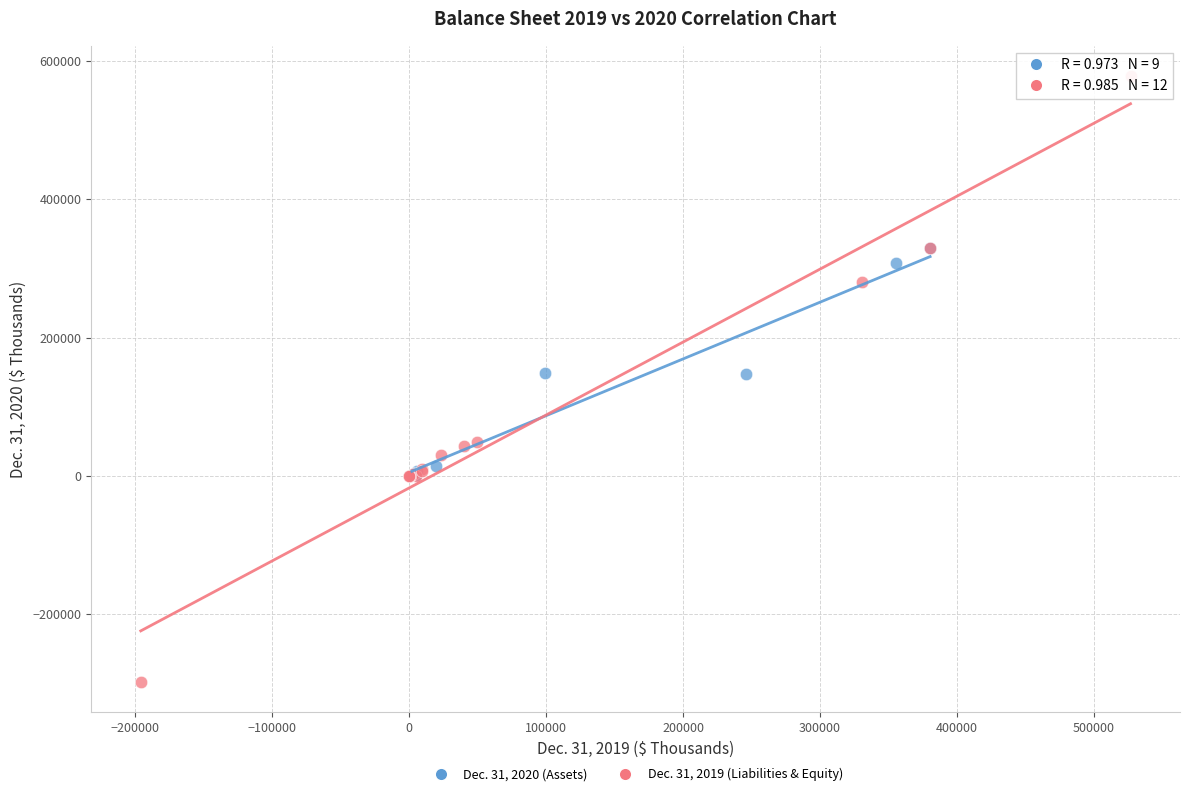

Which series reaches the minimum Y coordinate?

Dec. 31, 2019 (Liabilities & Equity)